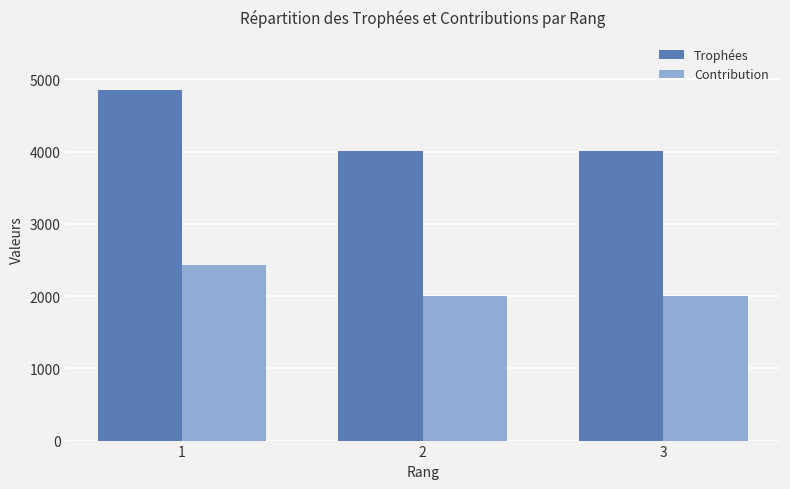

What is the highest value of the Contribution series?

2428